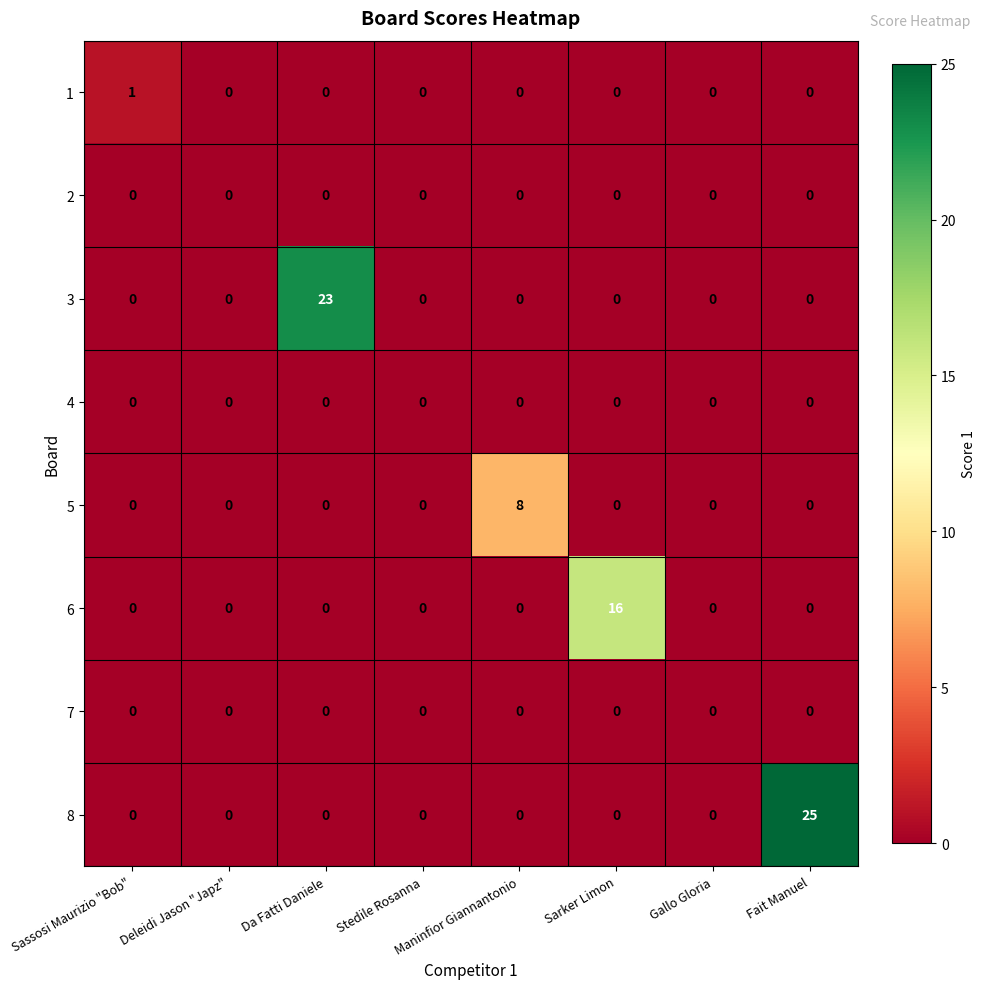

Which series has the largest total across all categories?

8